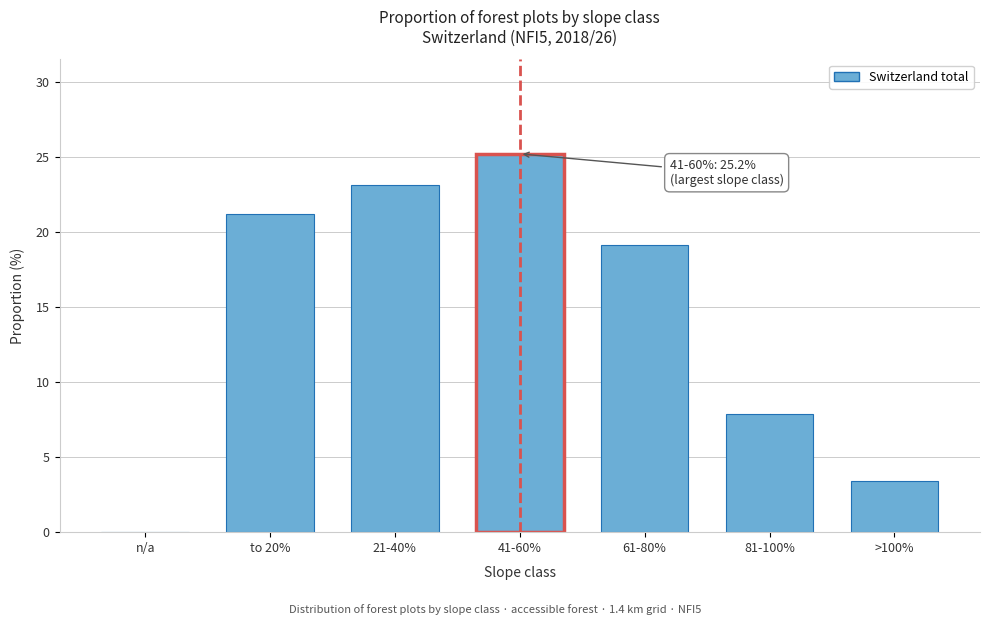

Reading right to left, transcribe all the data shown in this chart.

>100%=3.4	81-100%=7.9	61-80%=19.1	41-60%=25.2	21-40%=23.1	to 20%=21.2	n/a=0.0